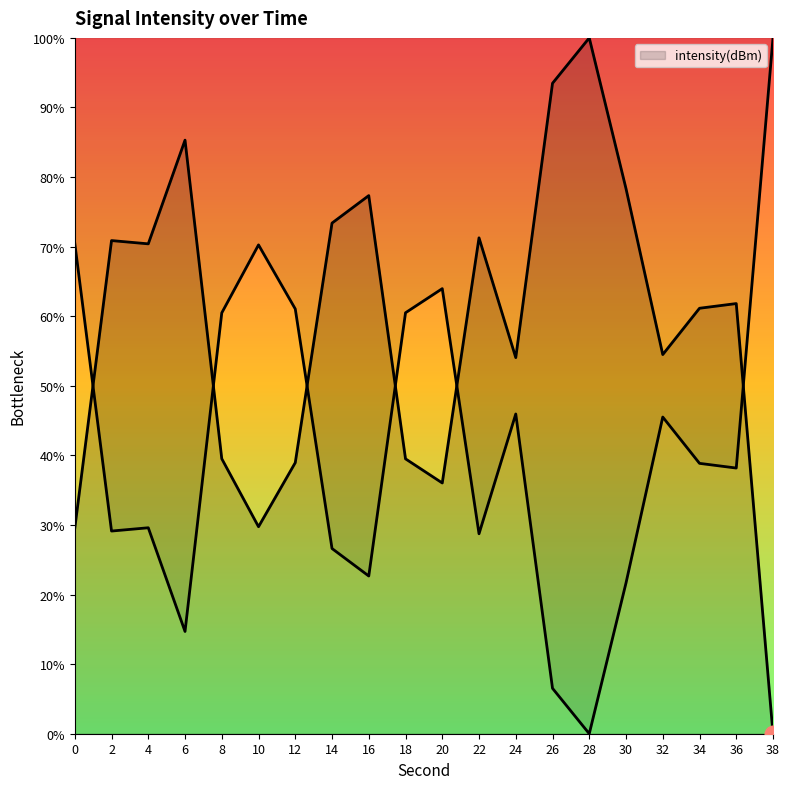

Is it true that the value at 10 is 29.7?

True